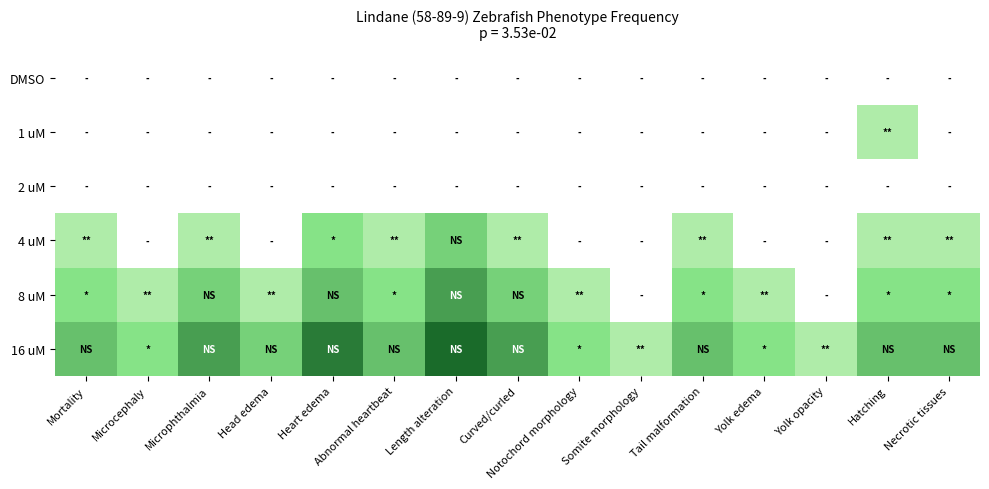

What is the total value across all series at Notochord morphology?

0.2